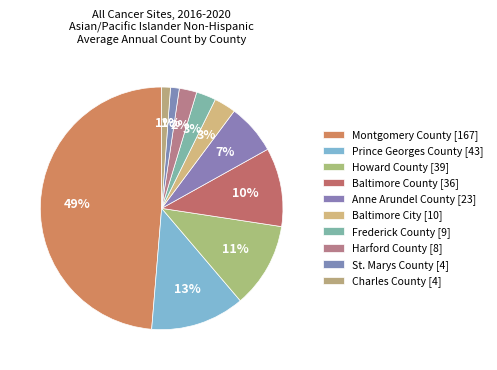

Is there a majority slice in this chart?

No